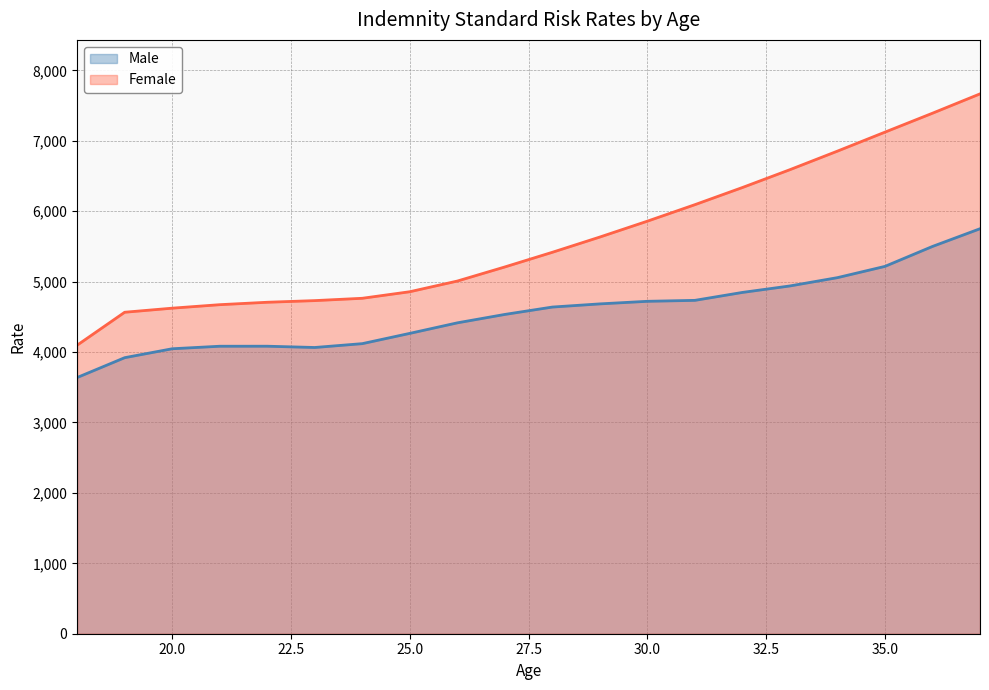

Which series has the largest total across all categories?

Female